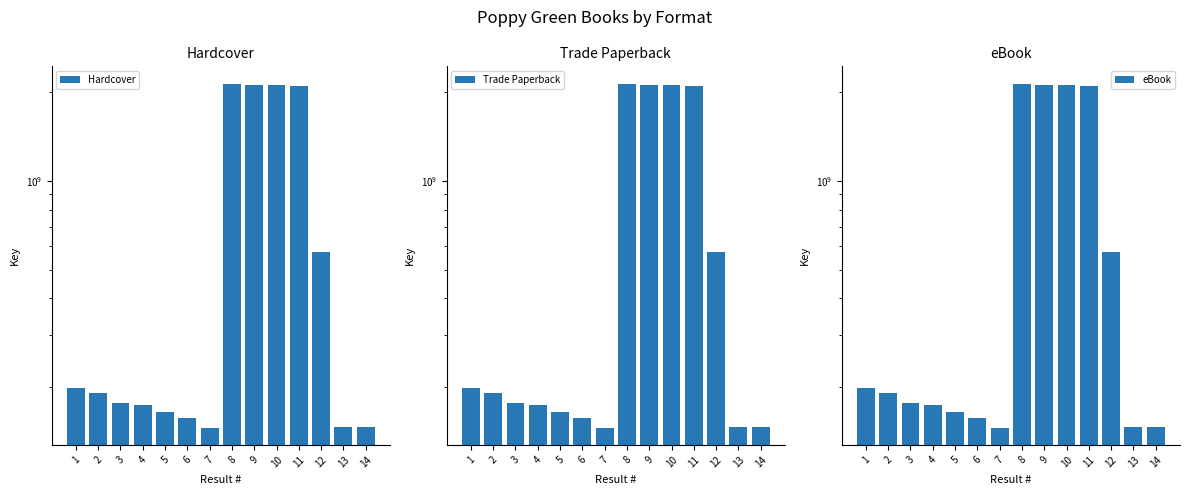

What are all the series names shown in the legend?

Hardcover, Trade Paperback, eBook